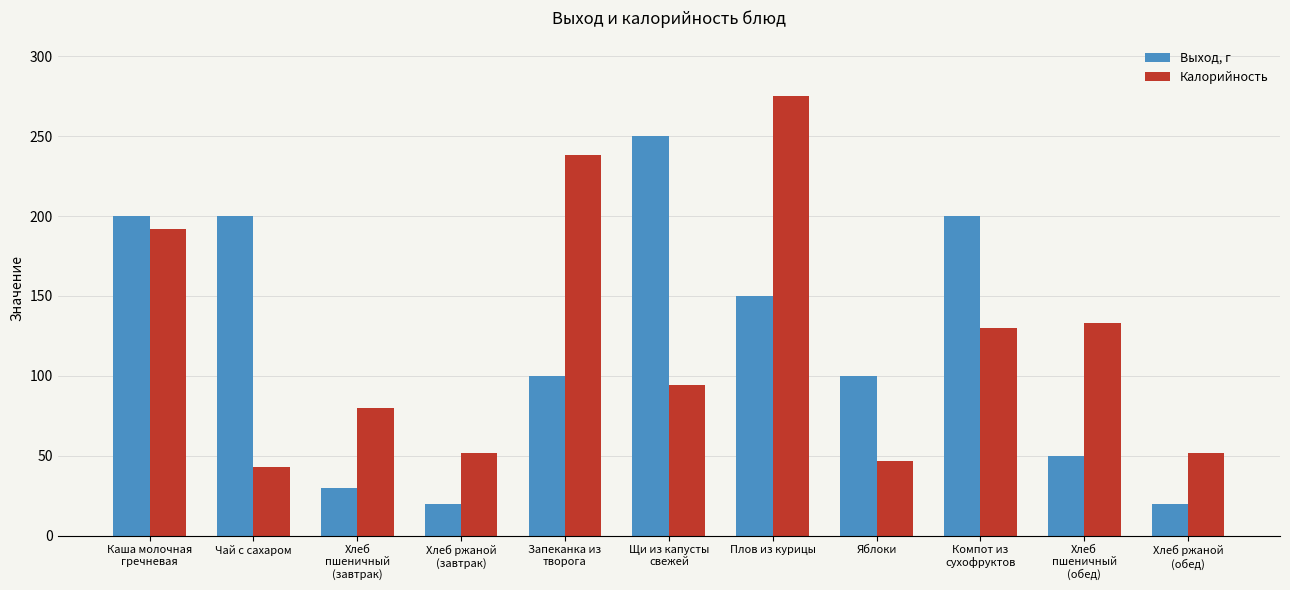

Which category has the highest value across all series?

Плов из курицы